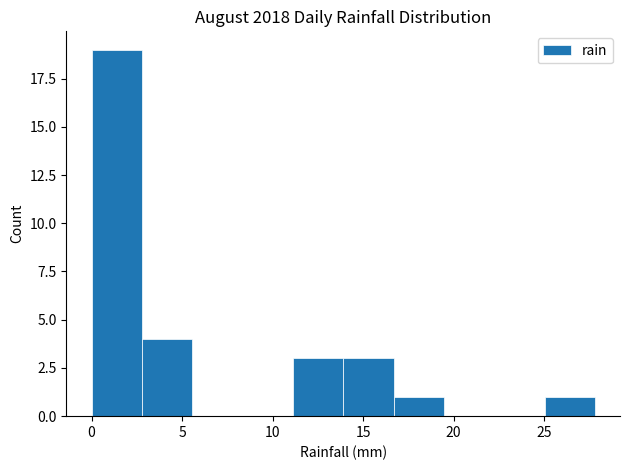

Reading left to right, list every bar in this chart as the range it spans on the x-axis followed by its height. Neither the bar edges nor the heights are printed on the chart, so give them approximately, as read against the axes.

0.0 to 3.0: 19
3.0 to 5.5: 4
5.5 to 8.5: 0
8.5 to 11.0: 0
11.0 to 14.0: 3
14.0 to 16.5: 3
16.5 to 19.5: 1
19.5 to 22.0: 0
22.0 to 25.0: 0
25.0 to 28.0: 1